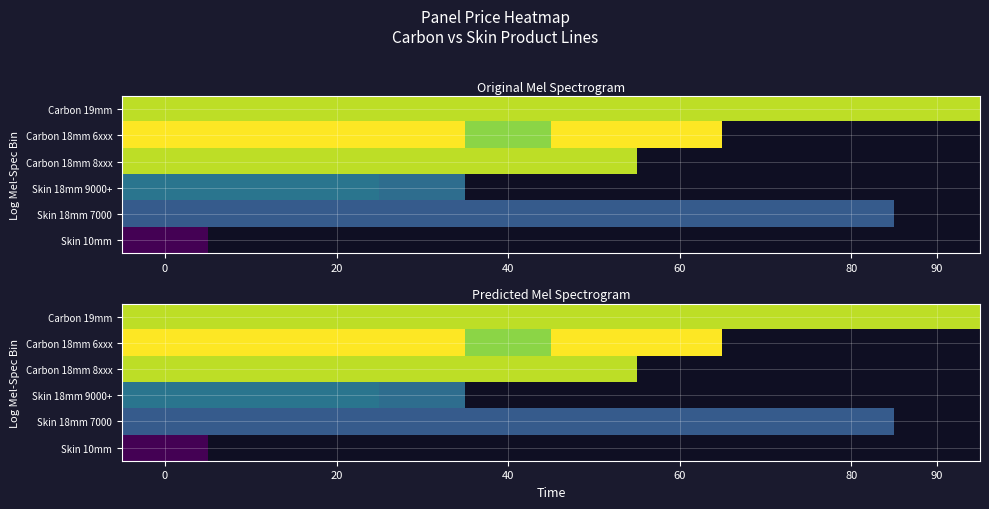

The Carbon 19mm series shows 17822.6 at 20. True or false?

True